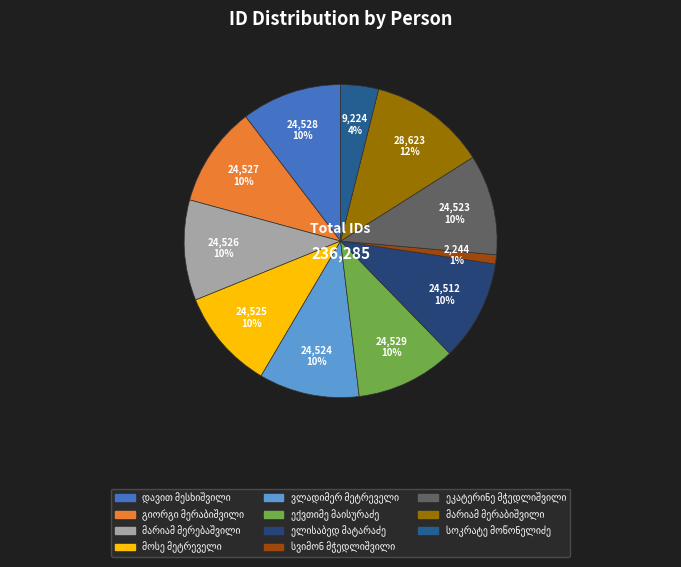

How much of the chart is everything except სოკრატე მოწონელიძე?

96.1%